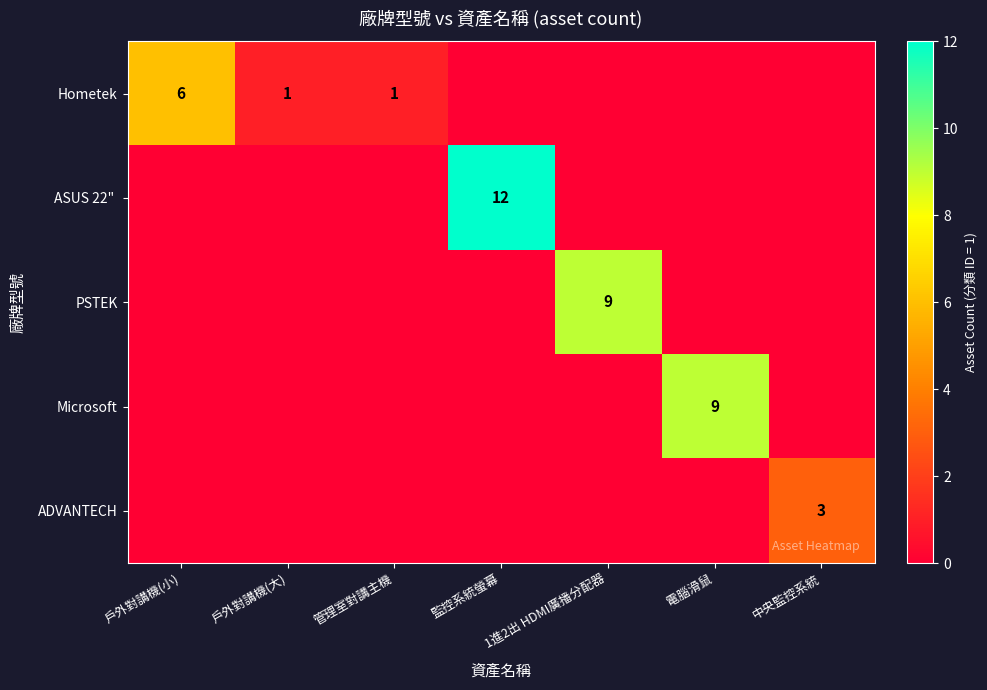

Which label corresponds to the smallest value in the chart?

監控系統螢幕